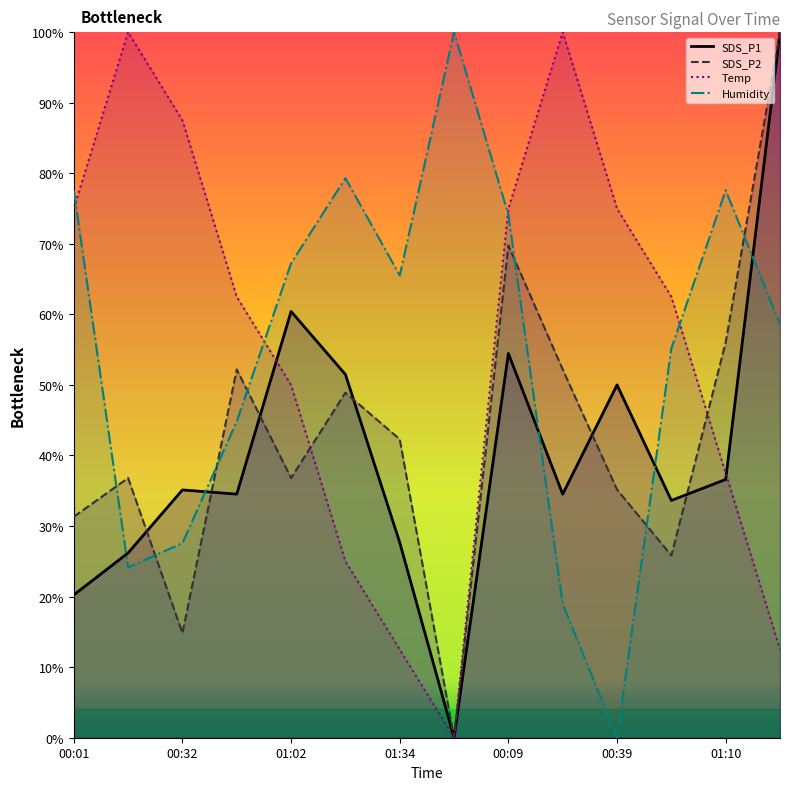

Reading left to right, transcribe all the data shown in this chart.

SDS_P1: 00:01=20.2	00:16=26.2	00:32=35.1	00:47=34.5	01:02=60.4	01:17=51.5	01:34=27.7	01:39=0.0	00:09=54.5	00:24=34.5	00:39=50.0	00:54=33.6	01:10=36.6	01:25=100.0
SDS_P2: 00:01=31.3	00:16=36.8	00:32=14.8	00:47=52.2	01:02=36.8	01:17=48.9	01:34=42.3	01:39=0.0	00:09=69.8	00:24=52.2	00:39=35.2	00:54=25.8	01:10=56.0	01:25=100.0
Temp: 00:01=75.0	00:16=100.0	00:32=87.5	00:47=62.5	01:02=50.0	01:17=25.0	01:34=12.5	01:39=0.0	00:09=75.0	00:24=100.0	00:39=75.0	00:54=62.5	01:10=37.5	01:25=12.5
Humidity: 00:01=77.6	00:16=24.1	00:32=27.6	00:47=44.8	01:02=67.2	01:17=79.3	01:34=65.5	01:39=100.0	00:09=74.1	00:24=19.0	00:39=0.0	00:54=55.2	01:10=77.6	01:25=58.6